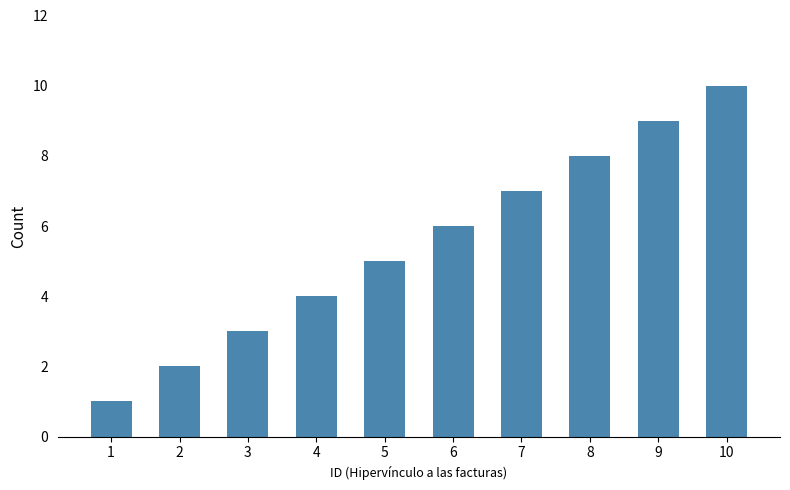

Reading left to right, extract all data points from this chart.

1=1	2=2	3=3	4=4	5=5	6=6	7=7	8=8	9=9	10=10